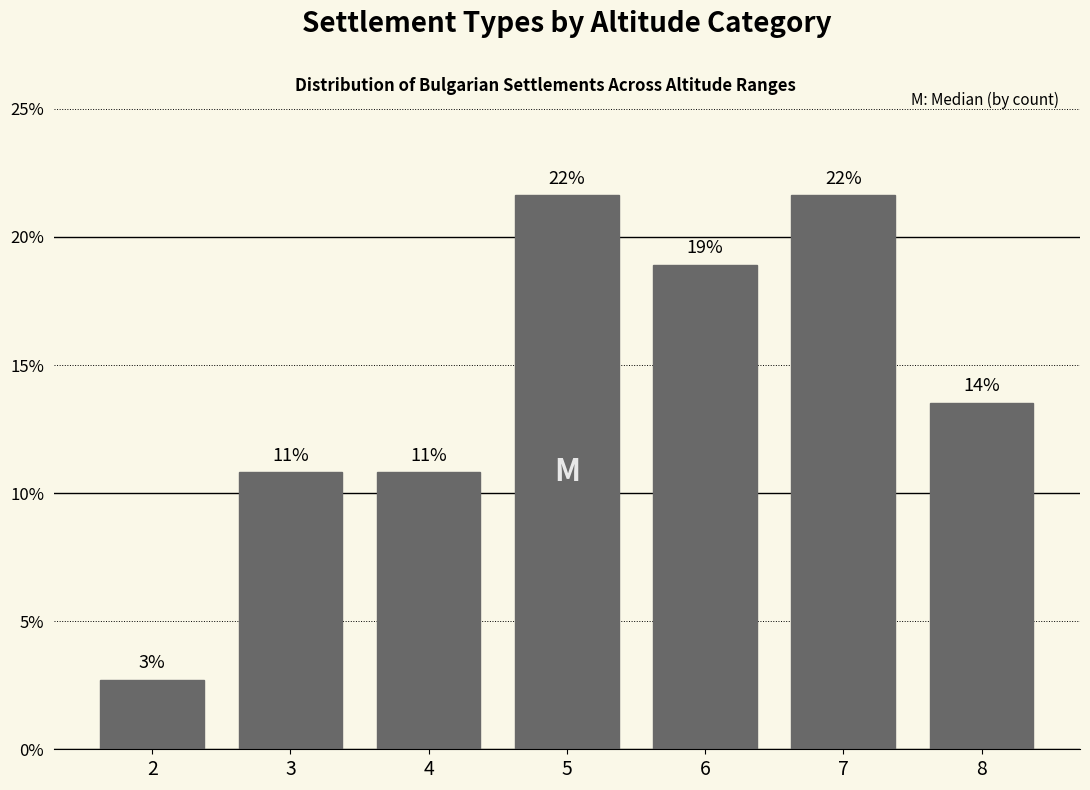

Does the chart contain any negative values?

No